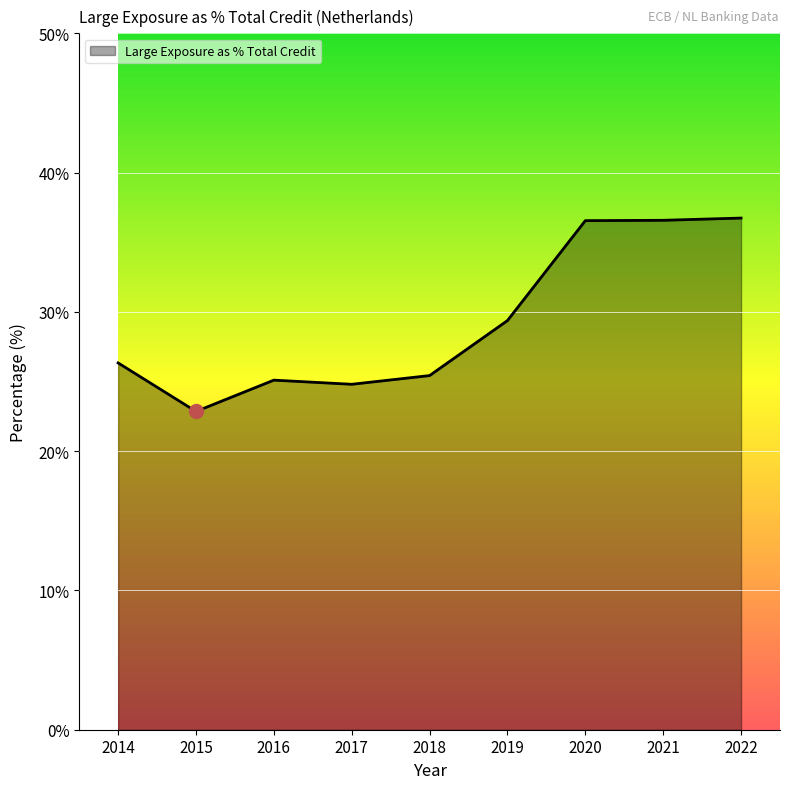

Which has a higher value, 2021 or 2018?

2021